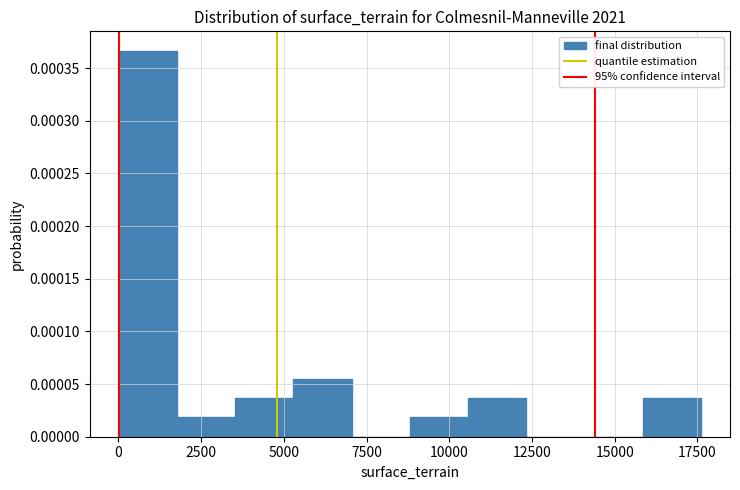

Around what value on the x-axis is the tallest bar? Give the approximate position of its centre, as read against the axis.

1000